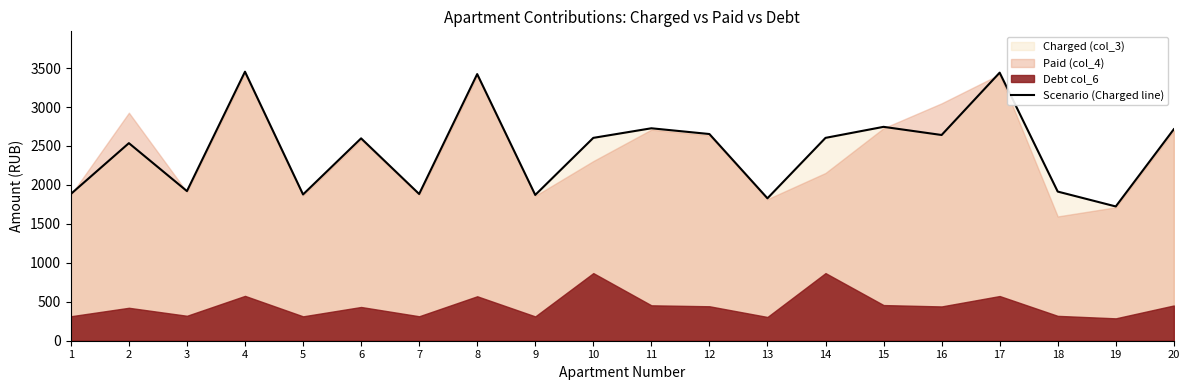

What is the highest value of the Scenario (Charged line) series?

3453.5